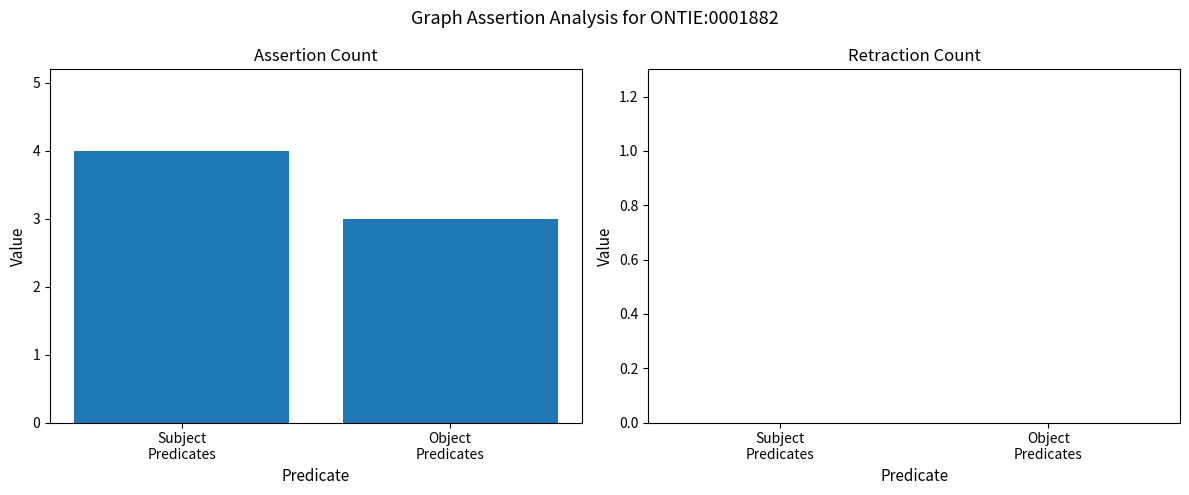

Reading left to right, extract all data points from this chart.

4	3